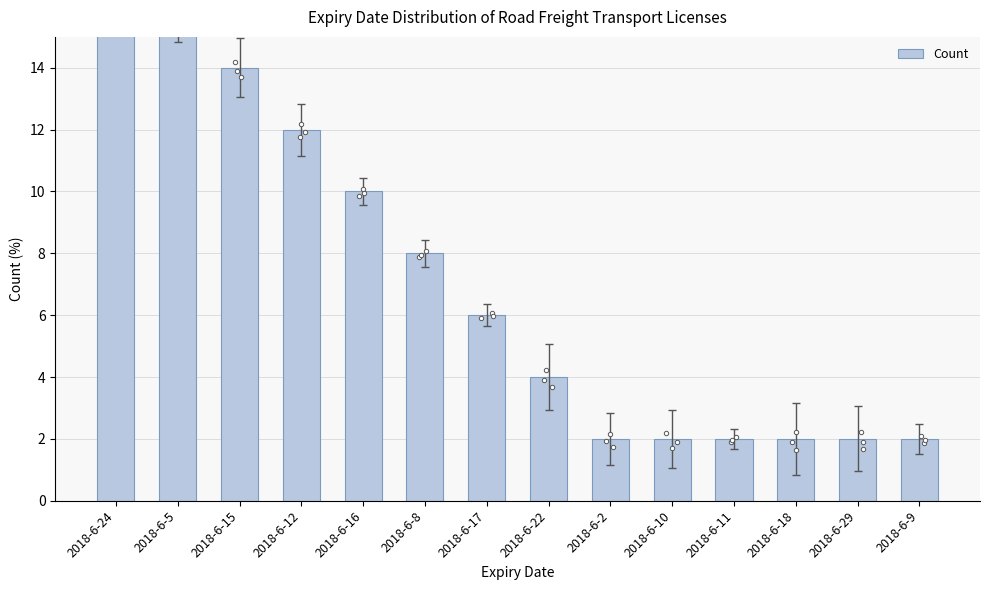

What is the ratio of the value at 2018-6-17 to the value at 2018-6-16?

0.6